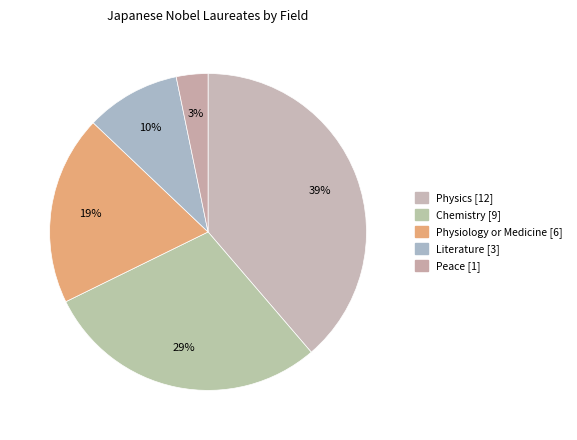

Combined, what portion of the pie is Peace and Physics?

41.9%